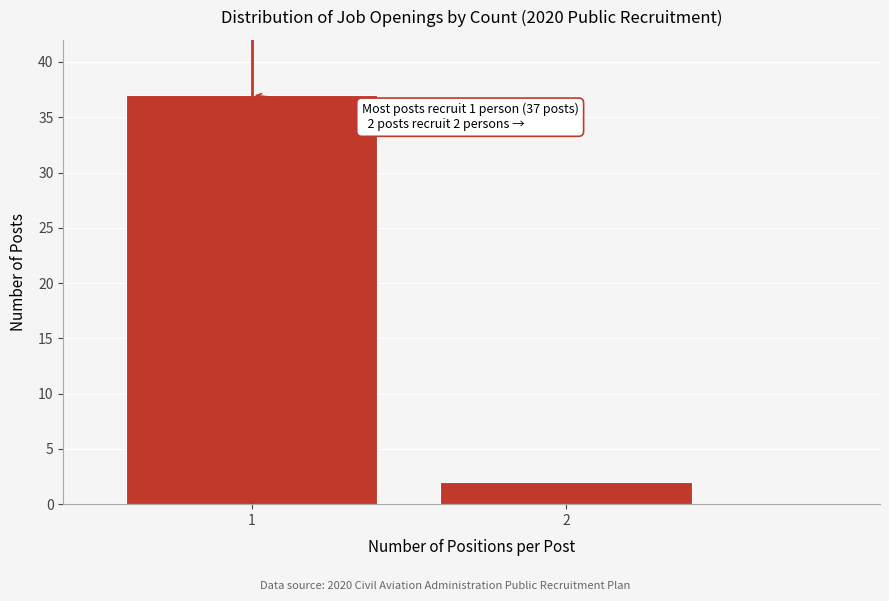

Reading right to left, transcribe all the data shown in this chart.

2=2	1=37